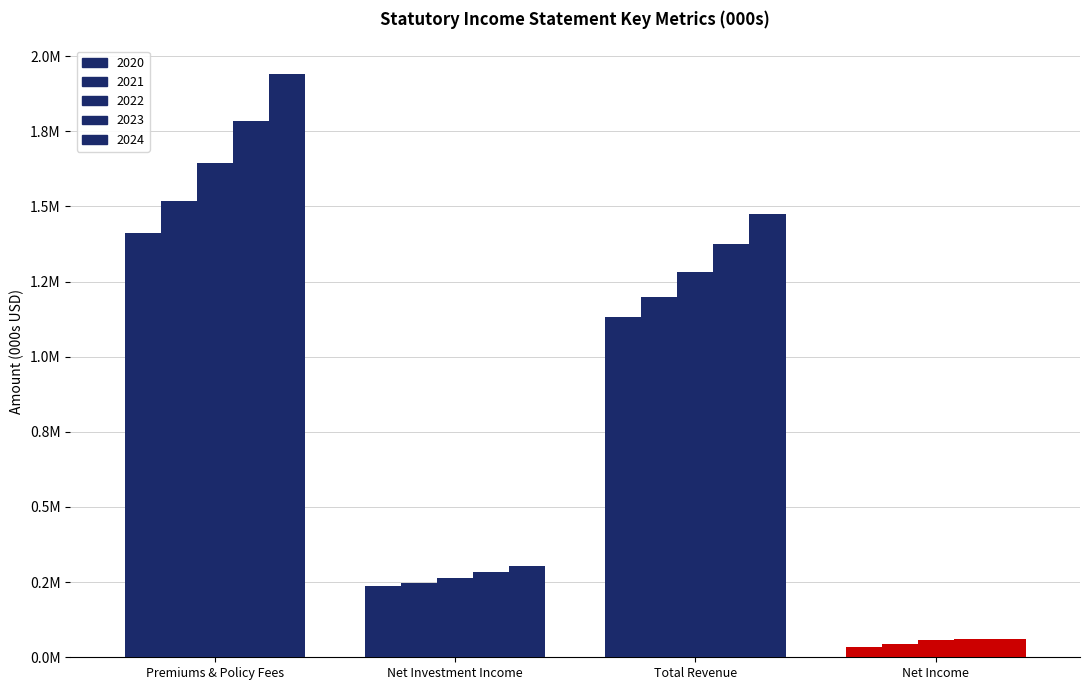

Does the chart contain any negative values?

No